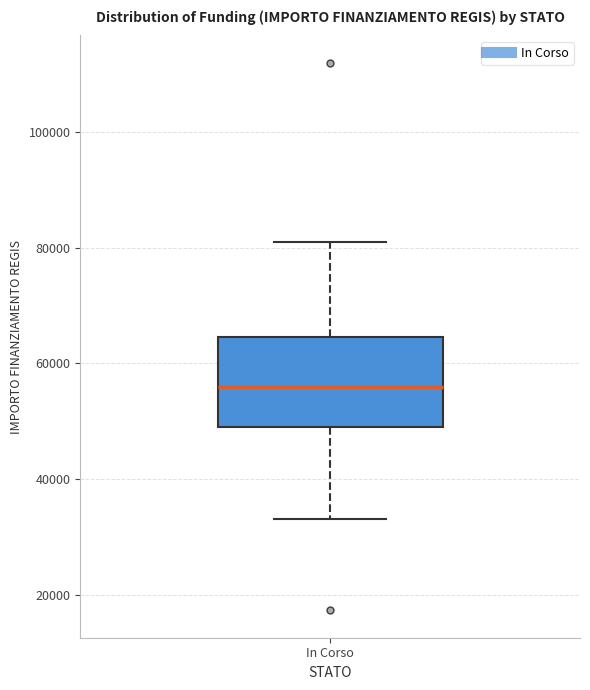

Where is the upper edge of the box for In Corso on the y-axis? The values are not printed on the chart, so give them approximately, as read against the axis.

64000